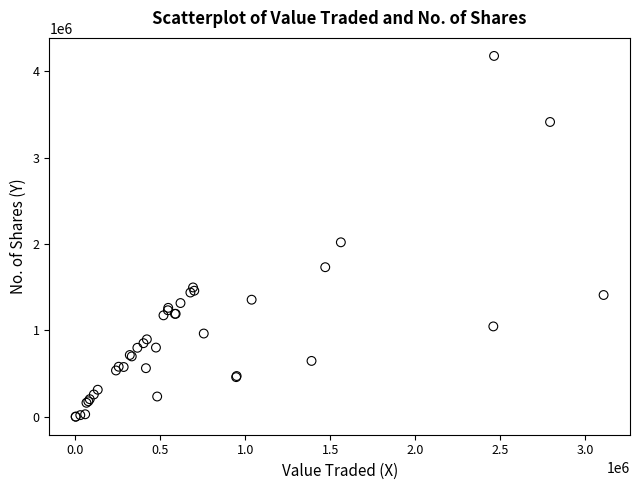

What Y value in the scatter plot is closest to 2090315?

2020820